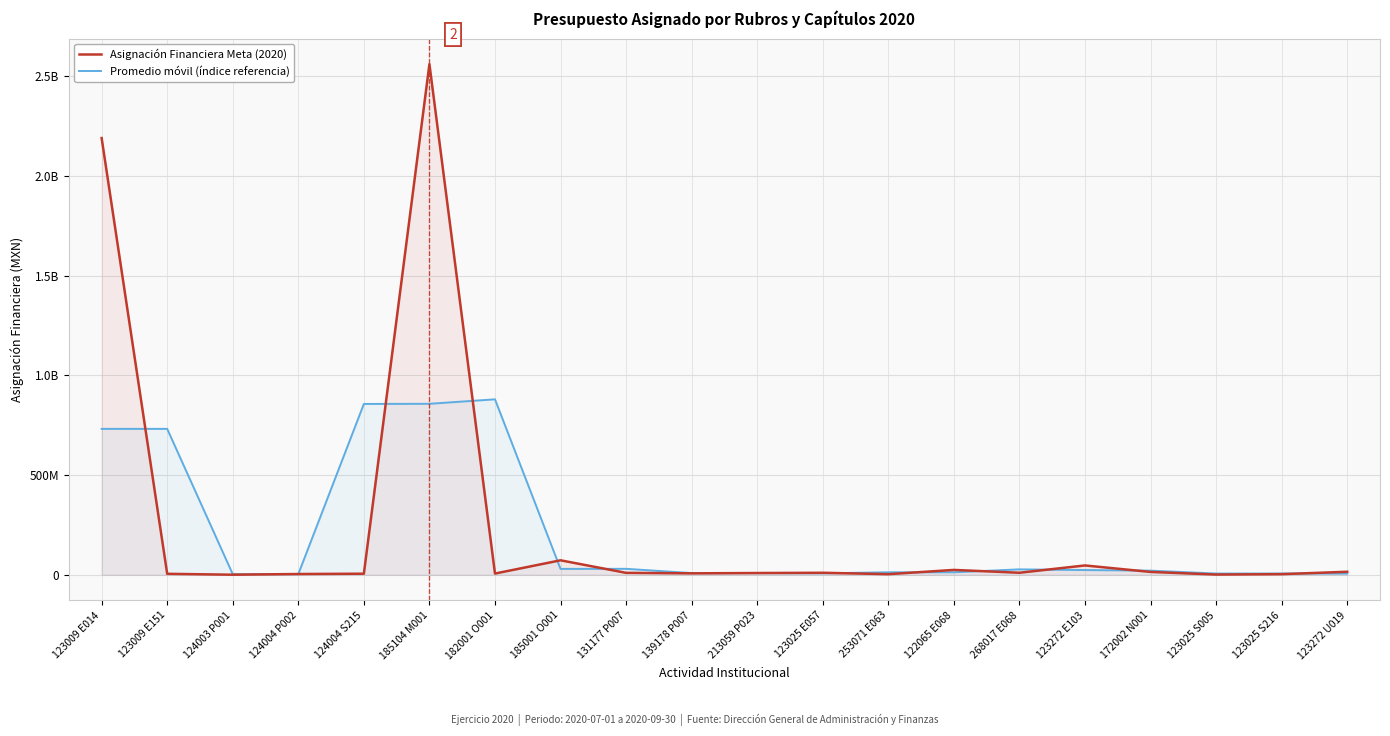

Which series has the largest range (max minus min)?

Asignación Financiera Meta (2020)